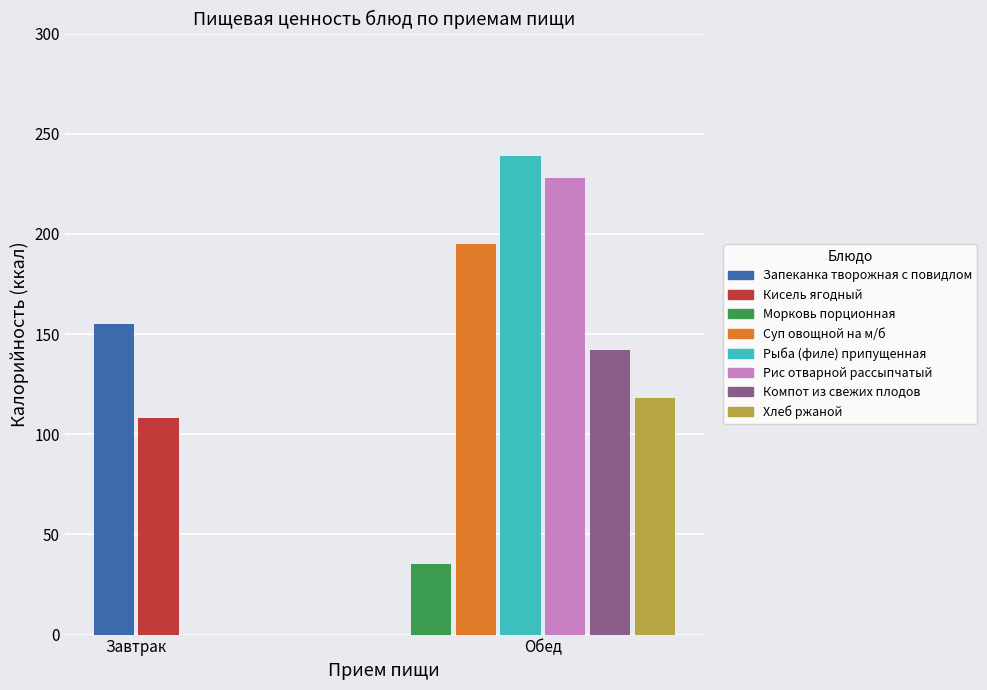

What is the difference between the maximum and second lowest values in the Калорийность series?

131.0